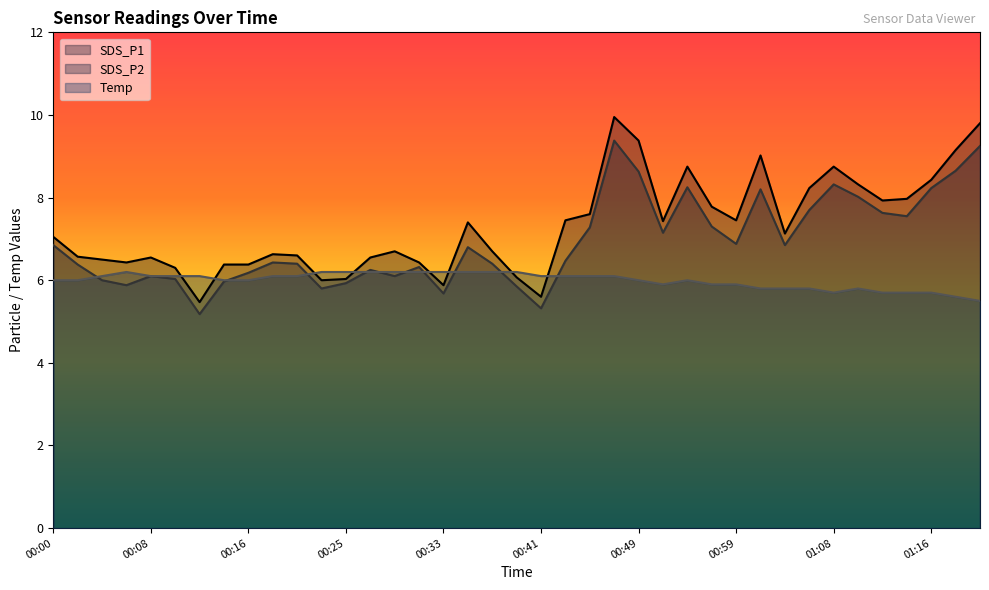

What is the smallest value displayed?

5.2